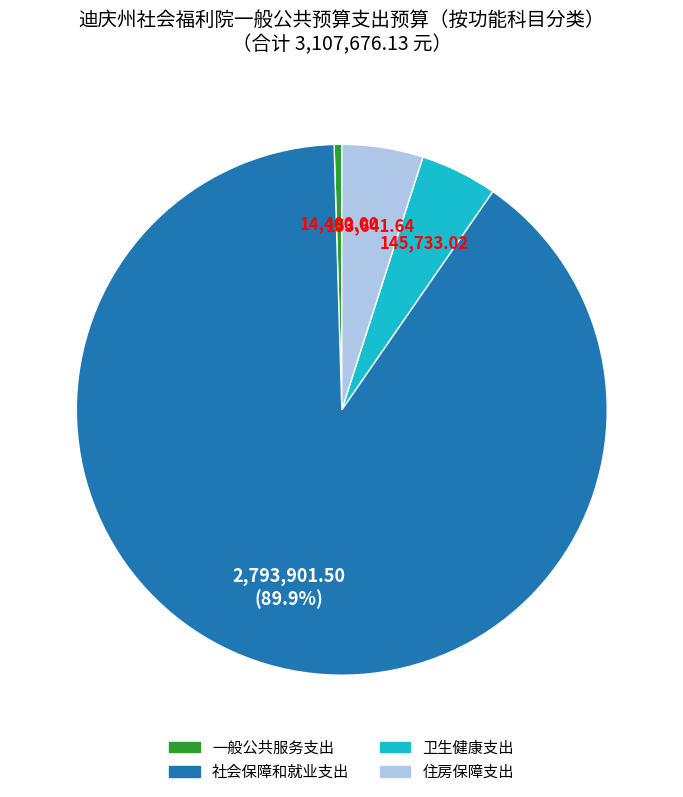

Which category has the smallest portion of the pie?

一般公共服务支出